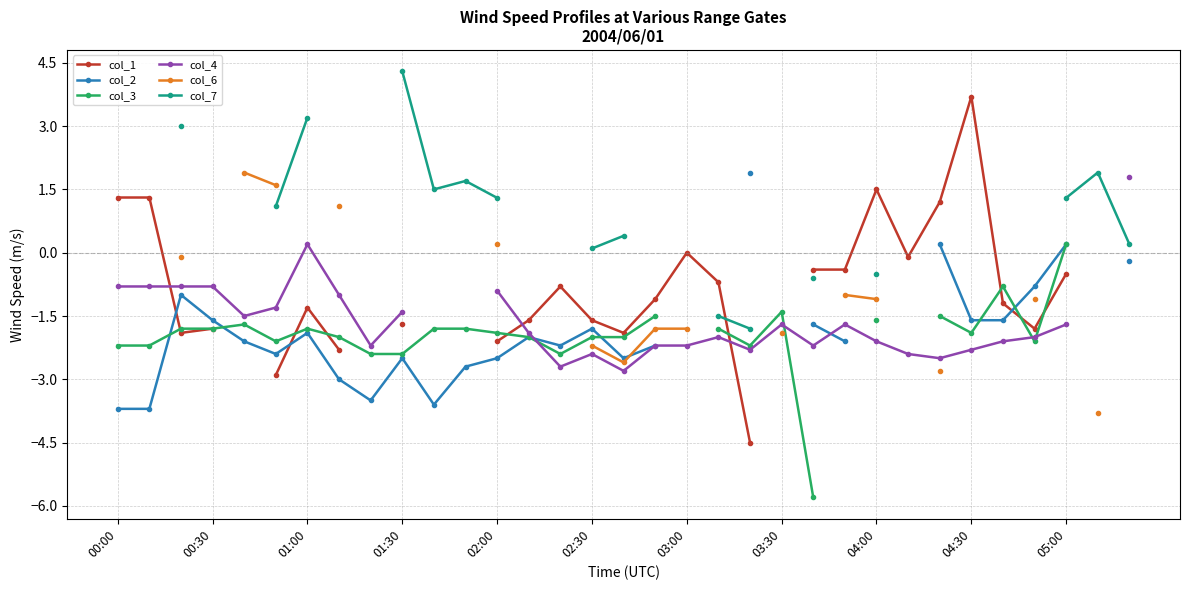

The value of col_6 at 32 is nan. True or false?

False